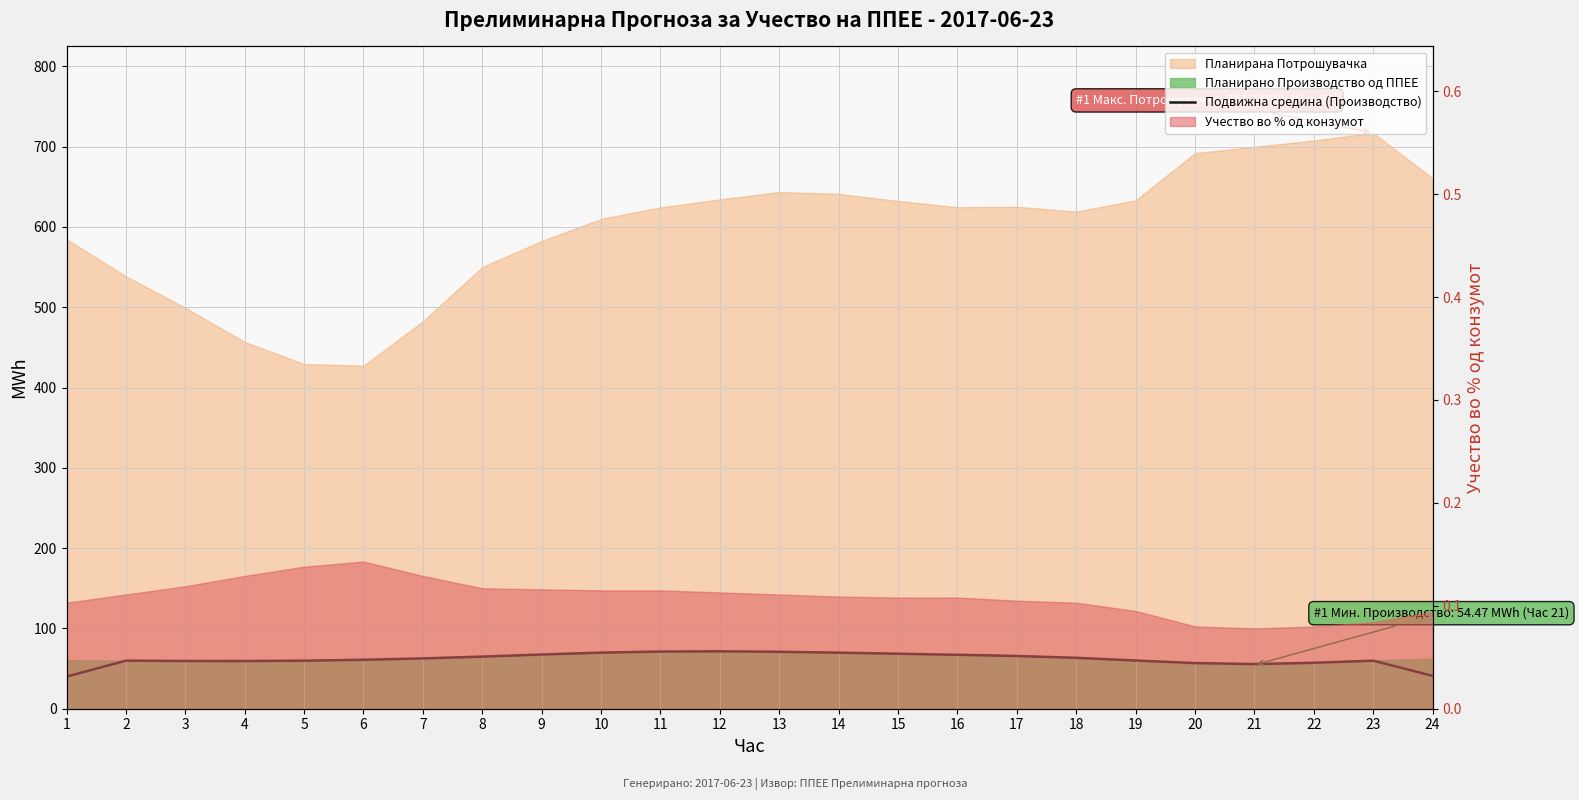

What is the maximum value shown in the chart?

71.5